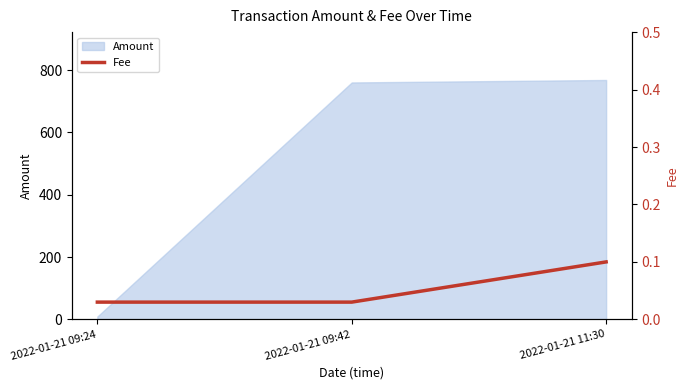

What is the label of the 3rd point from the left?

2022-01-21 11:30